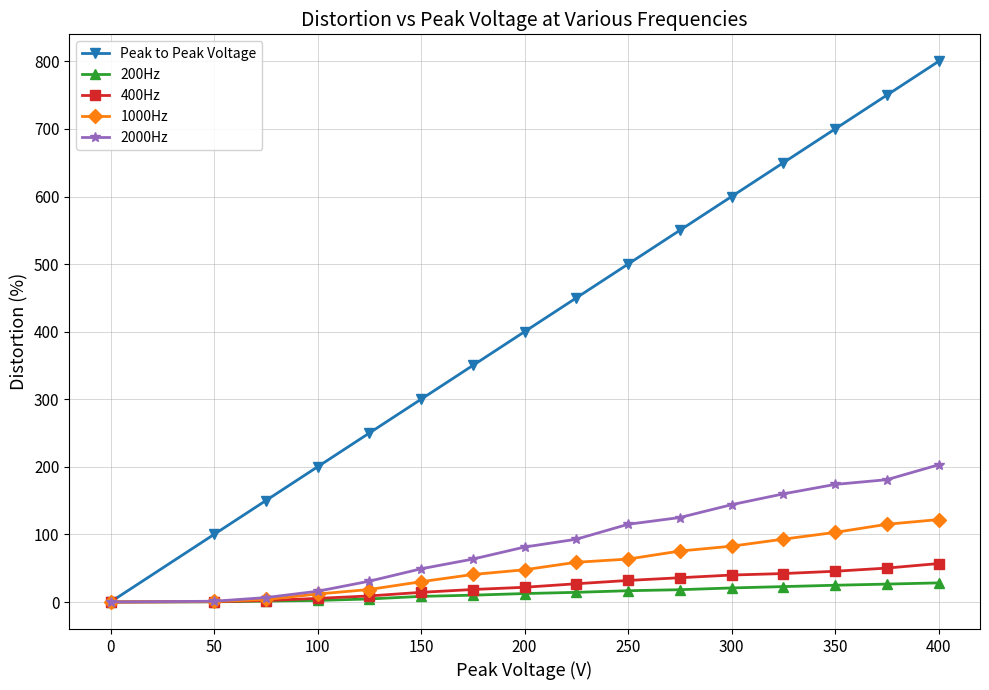

What is the value of the 400Hz point at the 12th from the left?

39.9